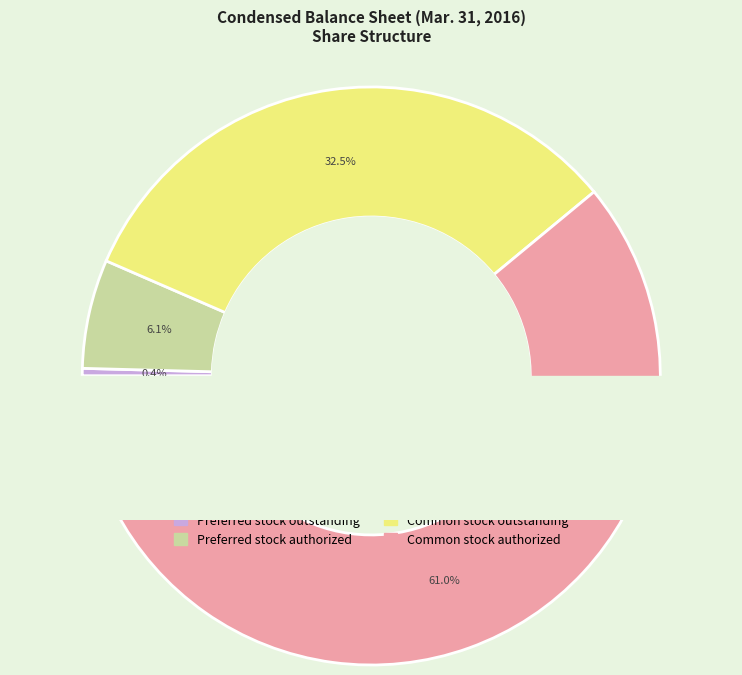

How many slices are in this pie chart?

4